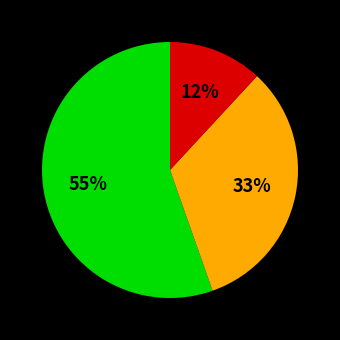

Does any single category account for the majority?

Yes